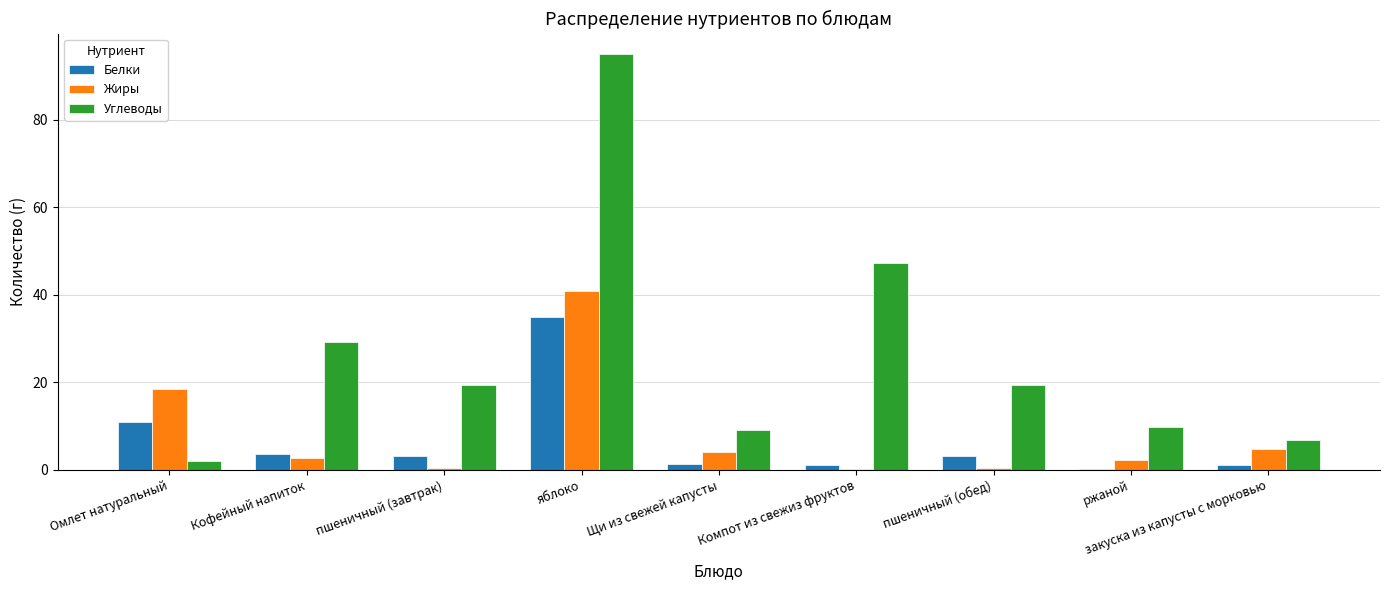

Which series has the largest range (max minus min)?

Углеводы